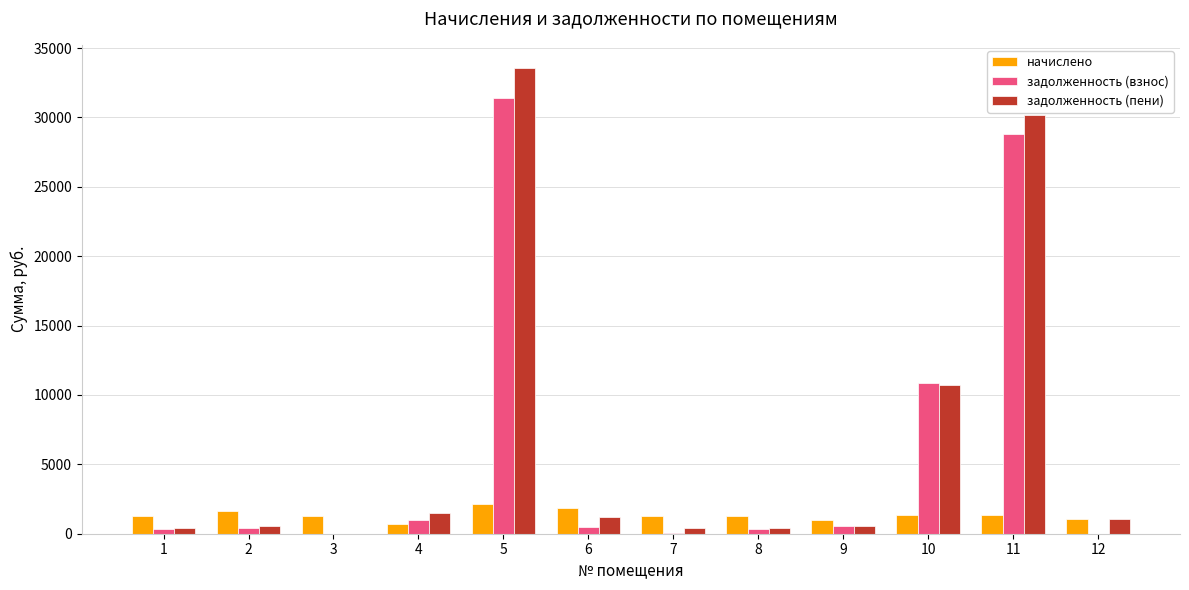

The задолженность (пени) series shows 424.0 at 7. True or false?

True